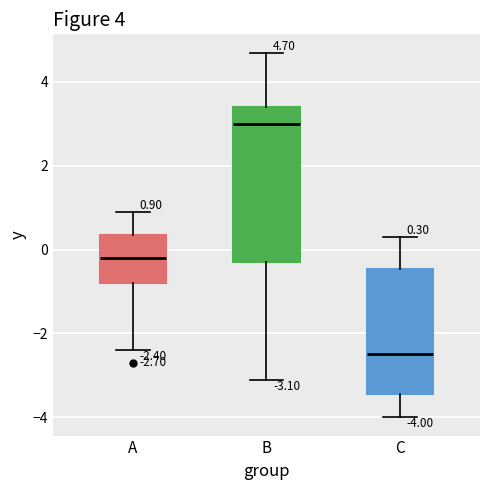

Which box's median line is the lowest?

C